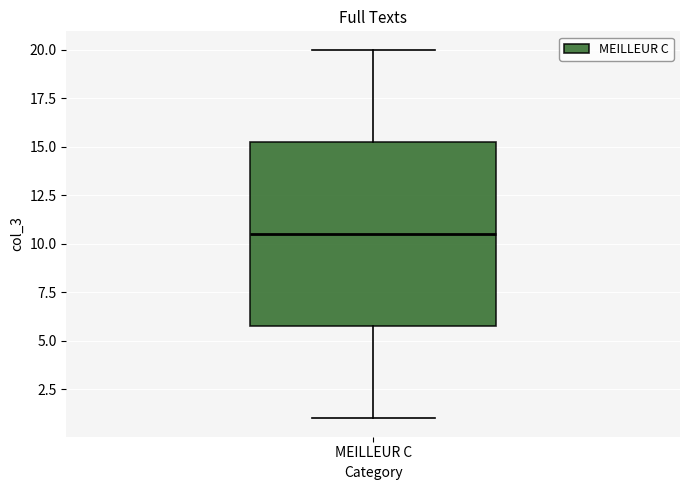

Transcribe this box plot: give where the median line is, the range the box spans, and where the two whiskers end, as read against the y-axis. The values are not printed on the chart, so give them approximately, as read against the axis.

median 10.5, box 6.0 to 15.5, whiskers 1.0 to 20.0